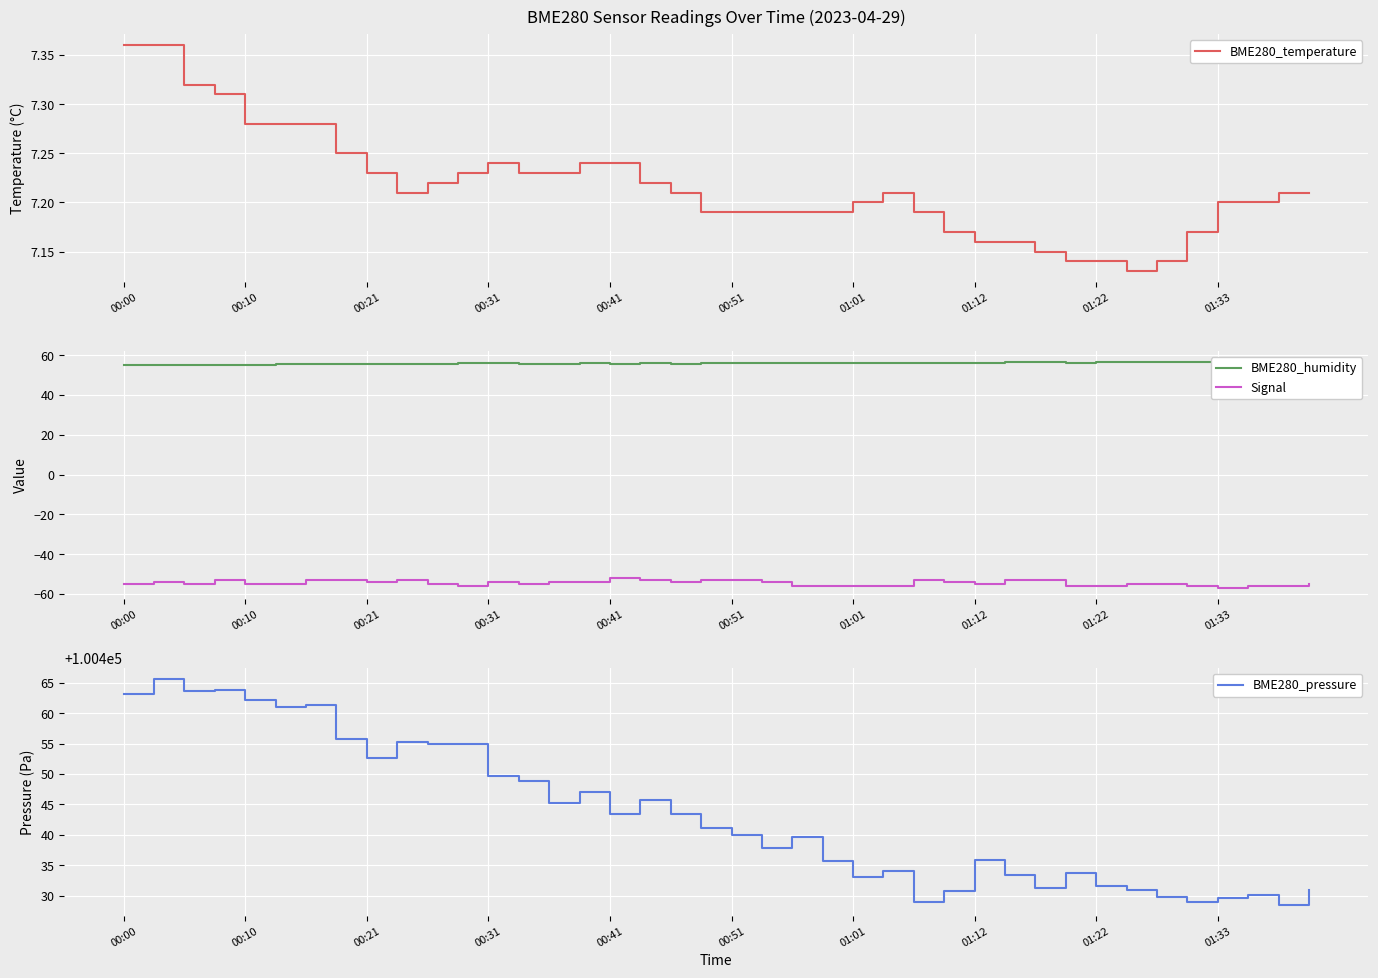

What is the maximum value for BME280_humidity?

56.6